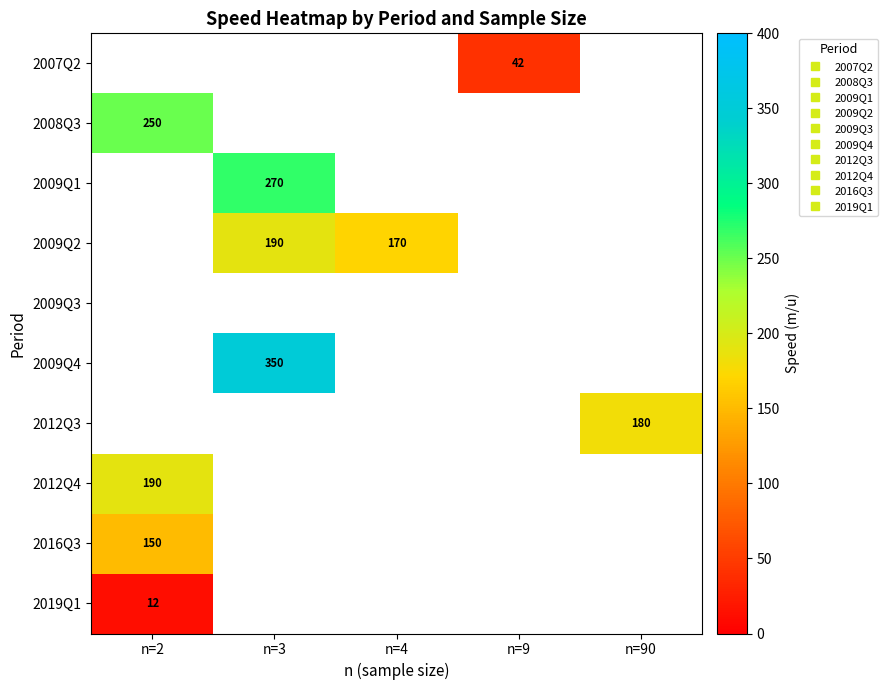

At which category does the chart reach its minimum across all series?

n=2